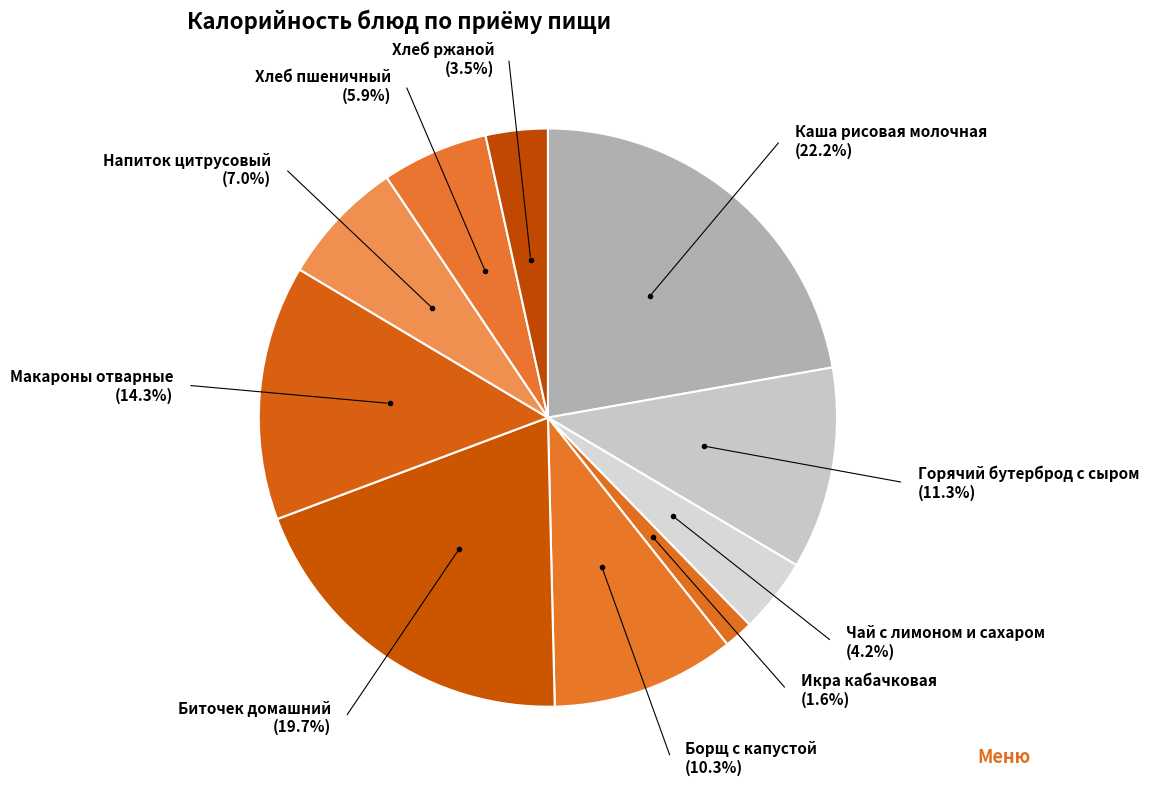

How many slices are in this pie chart?

10